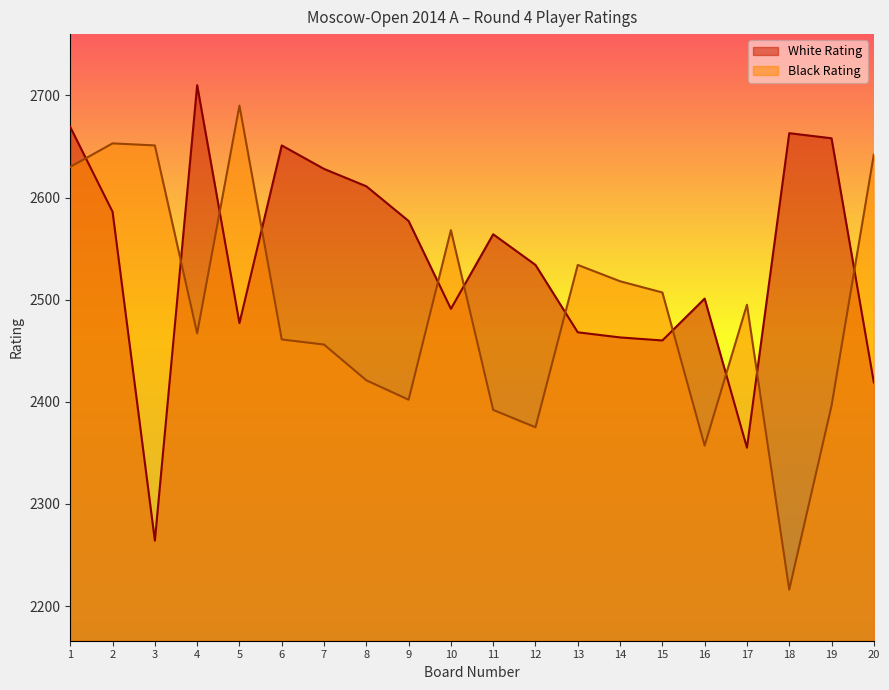

At which category does Black Rating reach its first local peak?

2